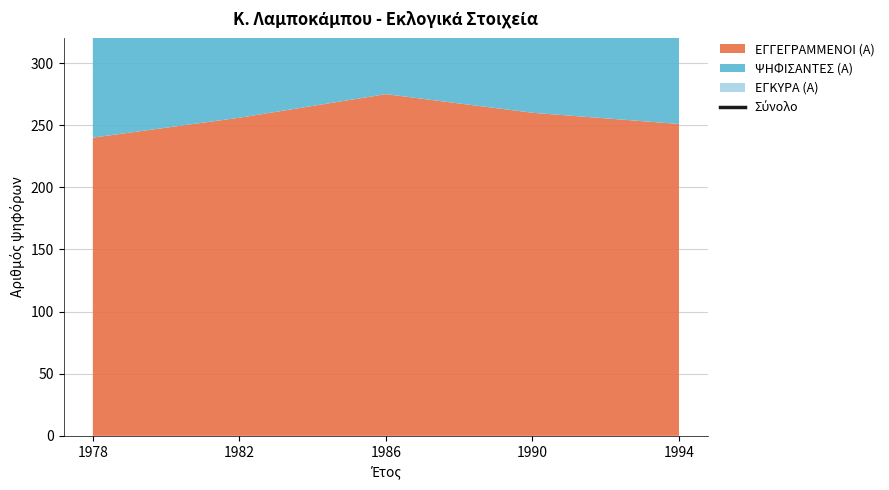

At which category does the data reach its first local peak?

1986